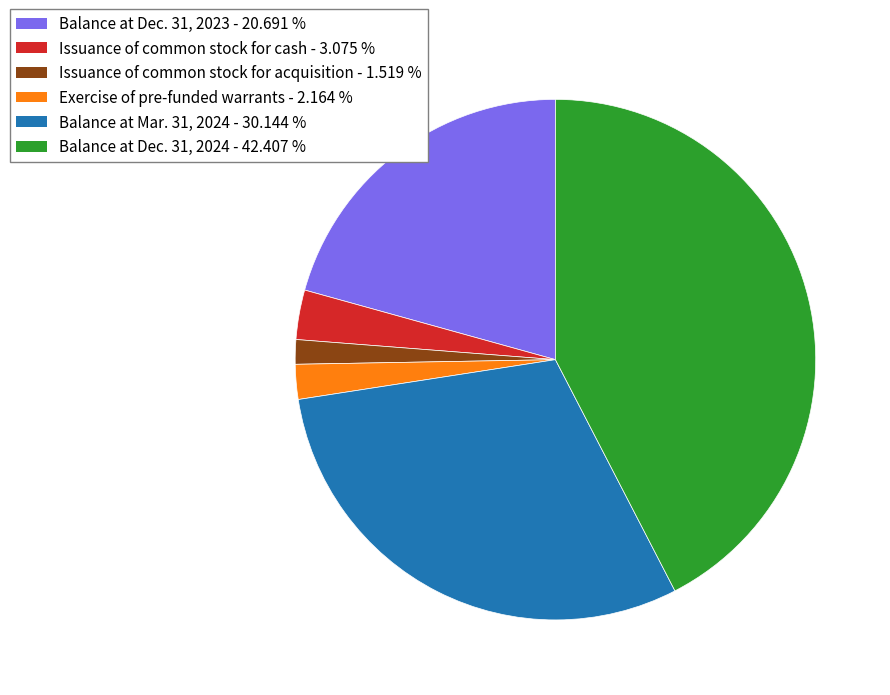

Which slice is the smallest?

Issuance of common stock for acquisition